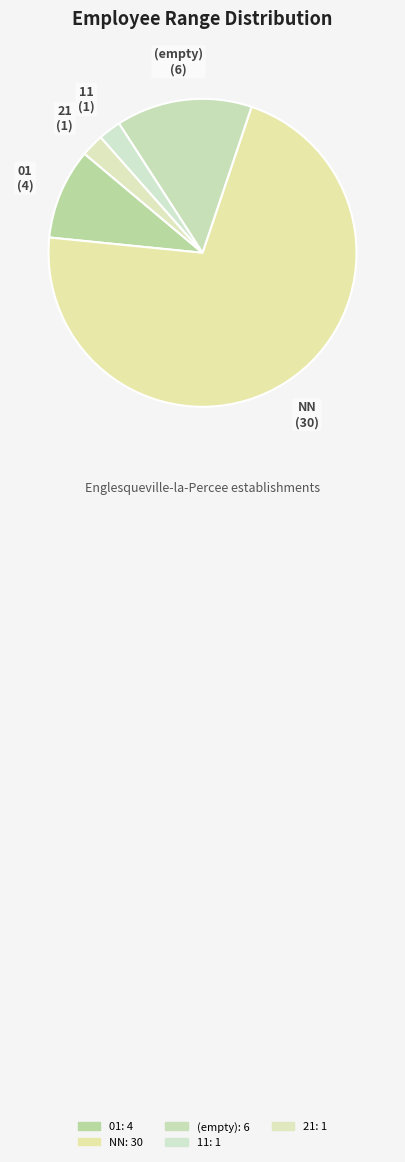

How many segments does this pie chart have?

5